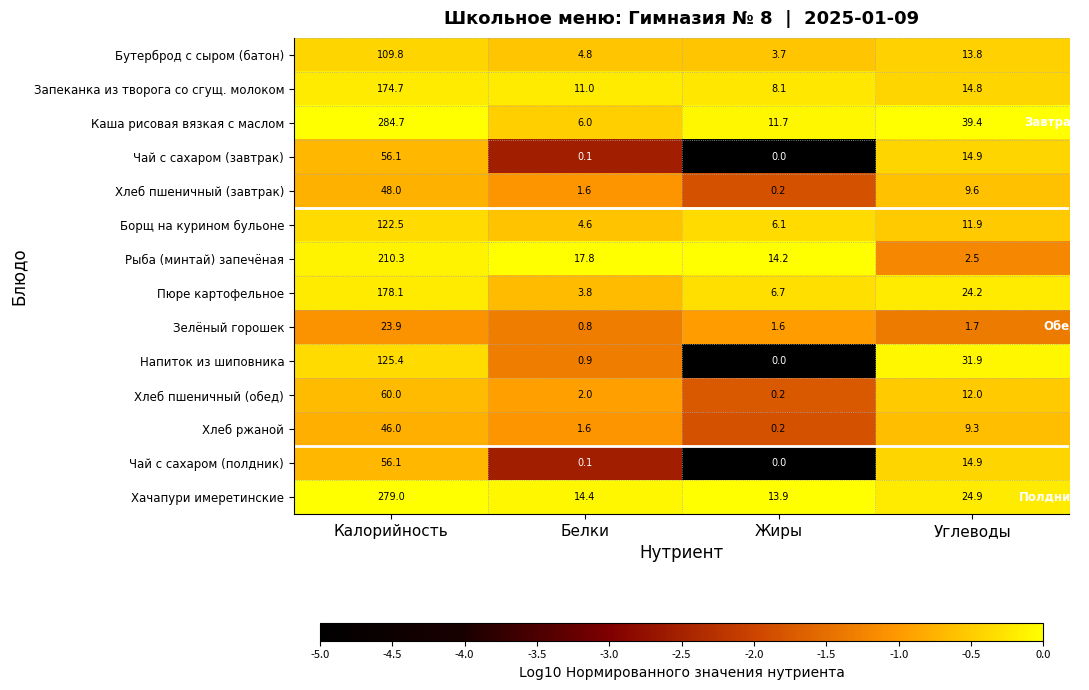

What is the highest value of the Запеканка из творога со сгущ. молоком series?

174.7